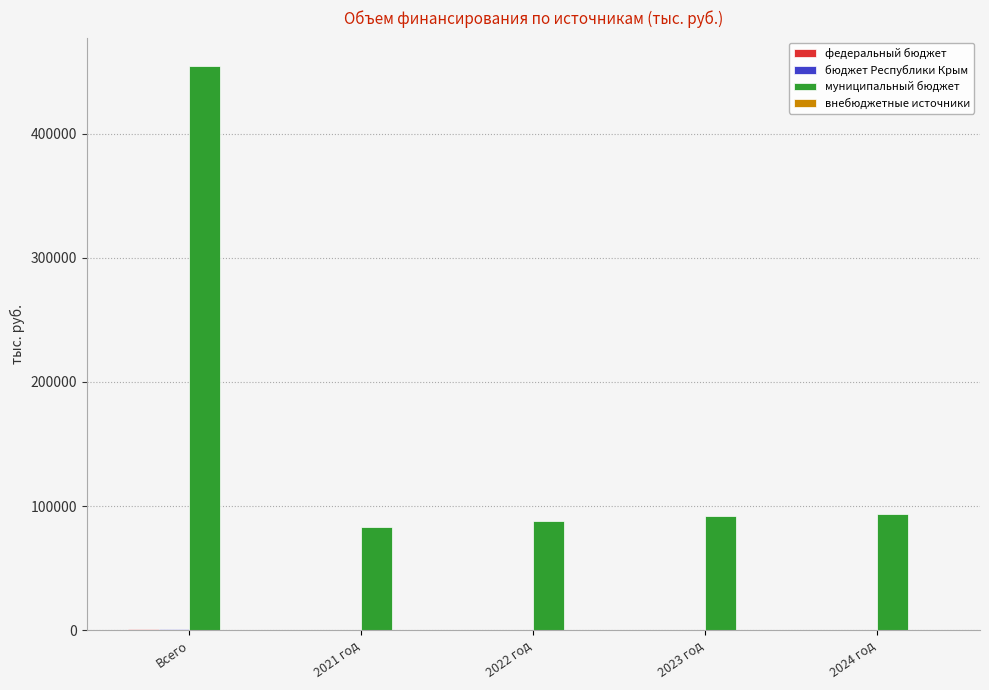

What is the maximum value shown in the chart?

454816.7